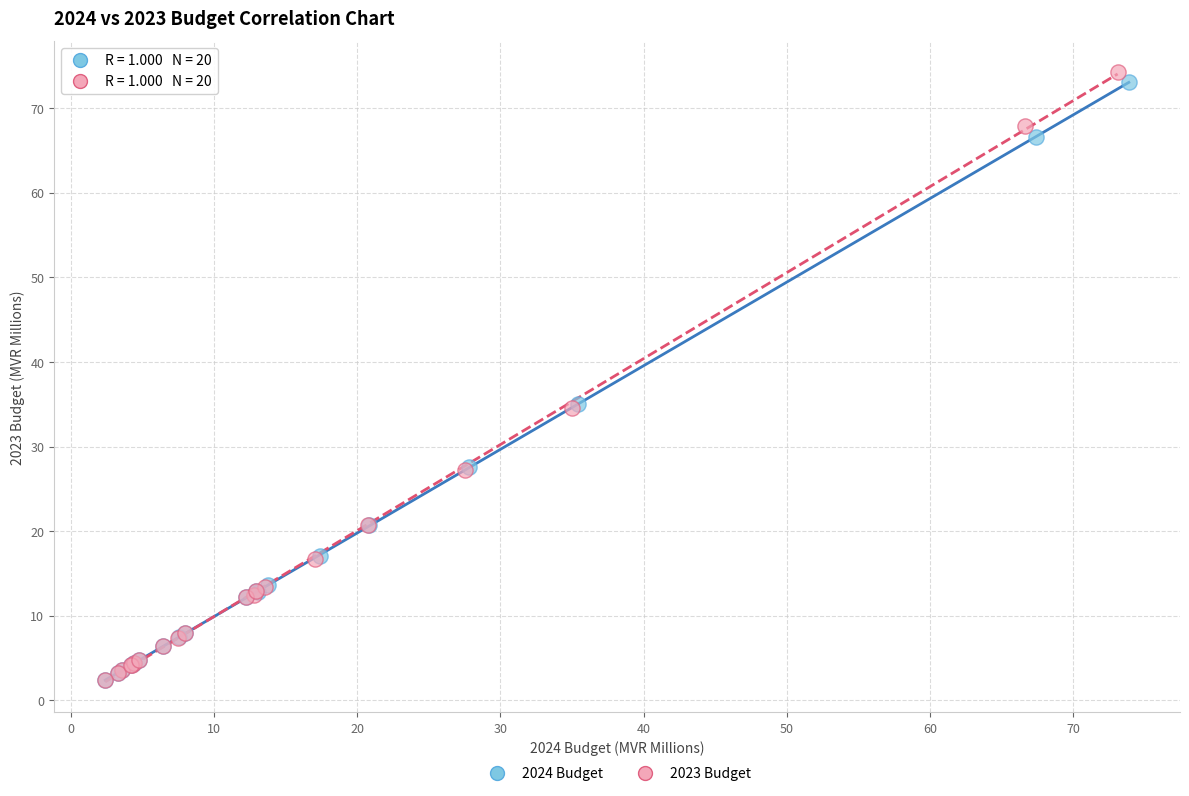

Which series has the widest spread of Y values?

2023 Budget